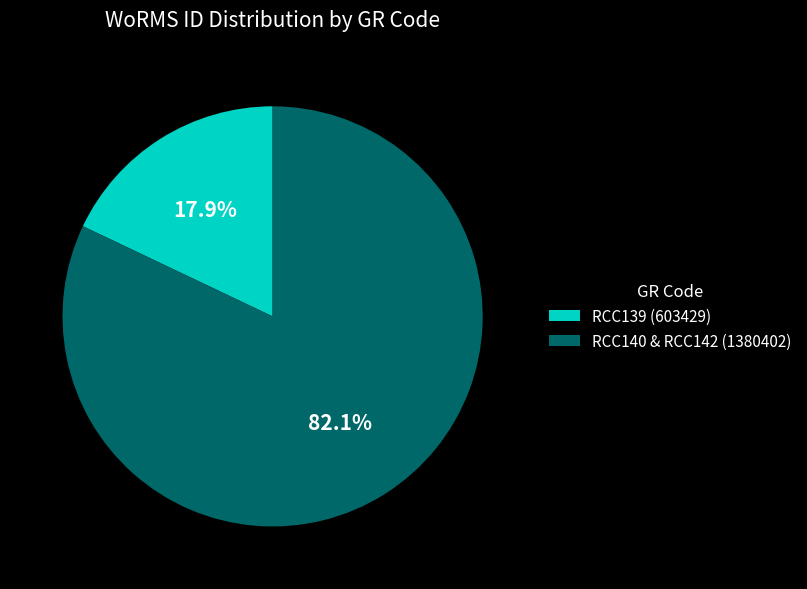

Approximately how many times larger is the value at RCC140 & RCC142 (1380402) compared to RCC139 (603429)?

4.6